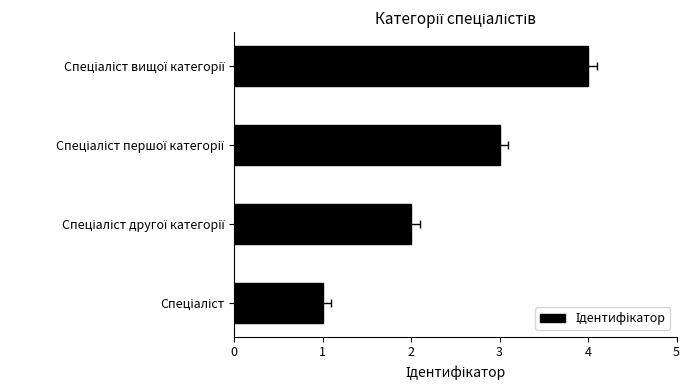

Count the values in the range 2 to 4.

3